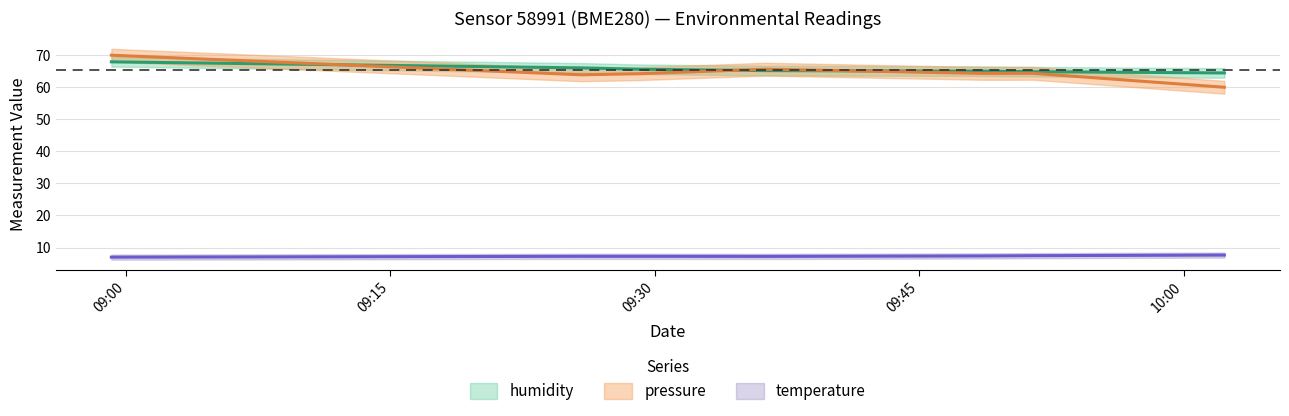

How many series are shown in this chart?

3